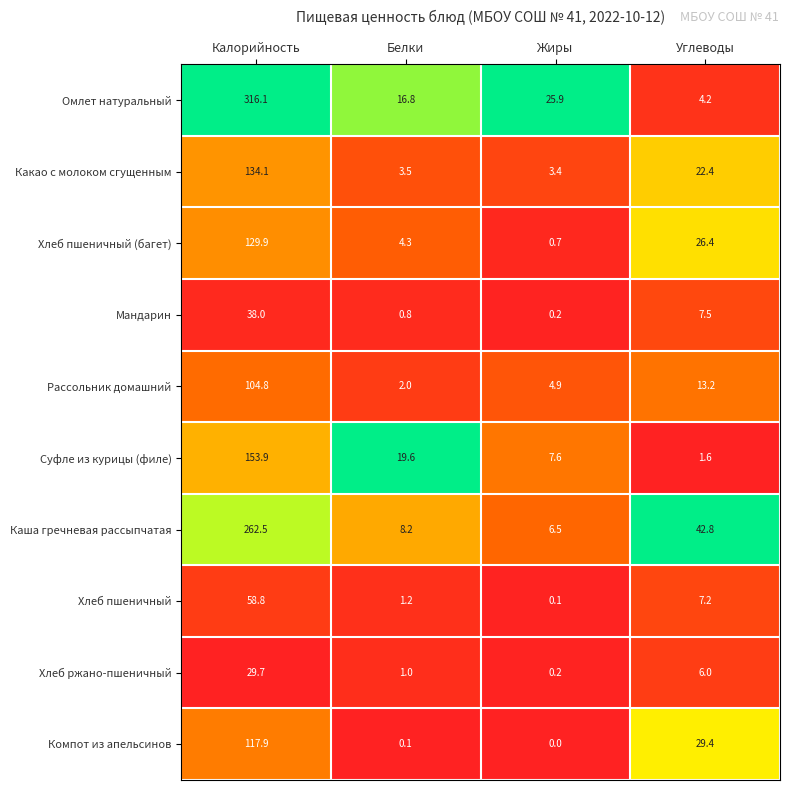

What is the spread (max minus min) of values at Калорийность?

286.4